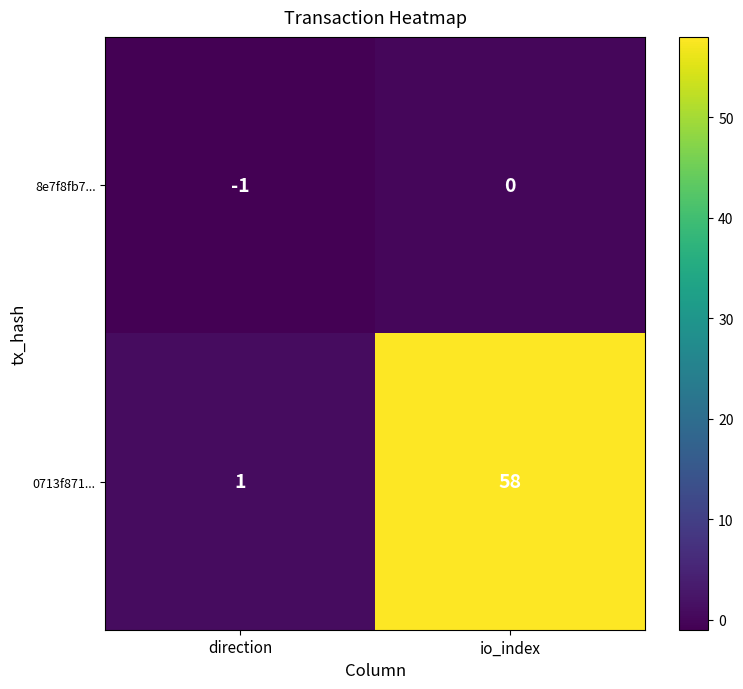

What is the difference between the maximum and minimum values in the 0713f871... series?

57